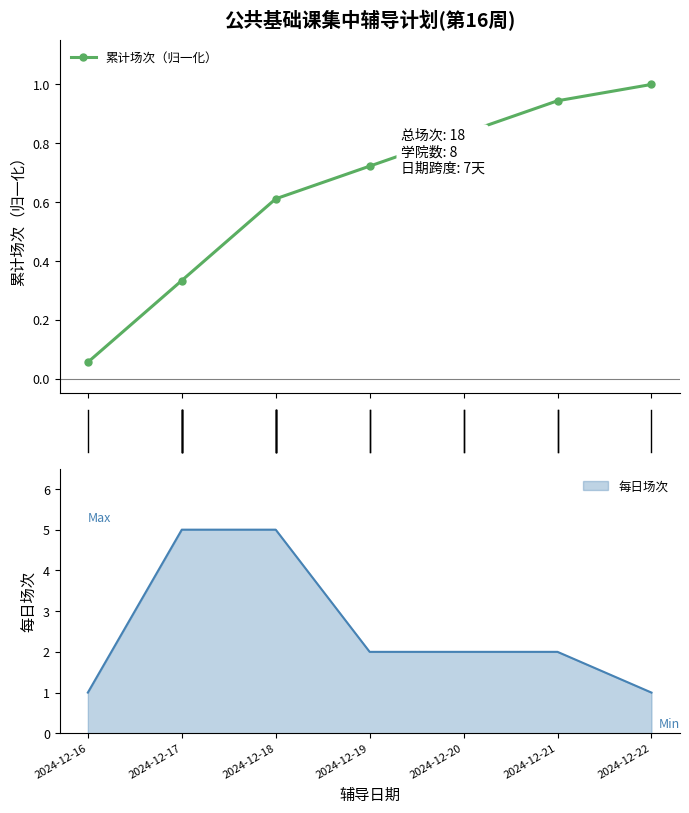

What is the value of the 4th point from the left?

0.7